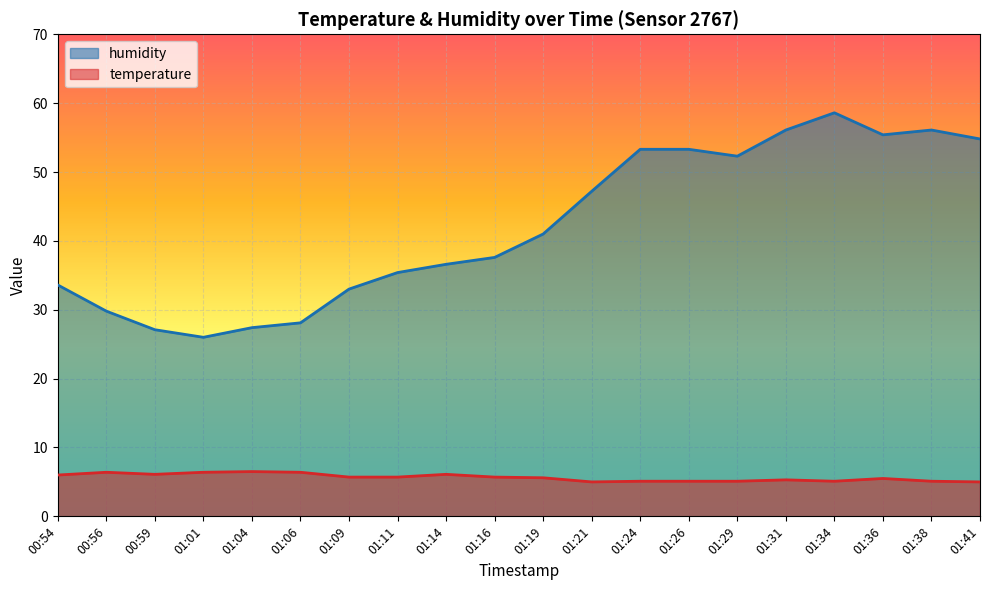

Rank the categories by humidity value from lowest to highest.

01:01, 00:59, 01:04, 01:06, 00:56, 01:09, 00:54, 01:11, 01:14, 01:16, 01:19, 01:21, 01:29, 01:24, 01:26, 01:41, 01:36, 01:31, 01:38, 01:34